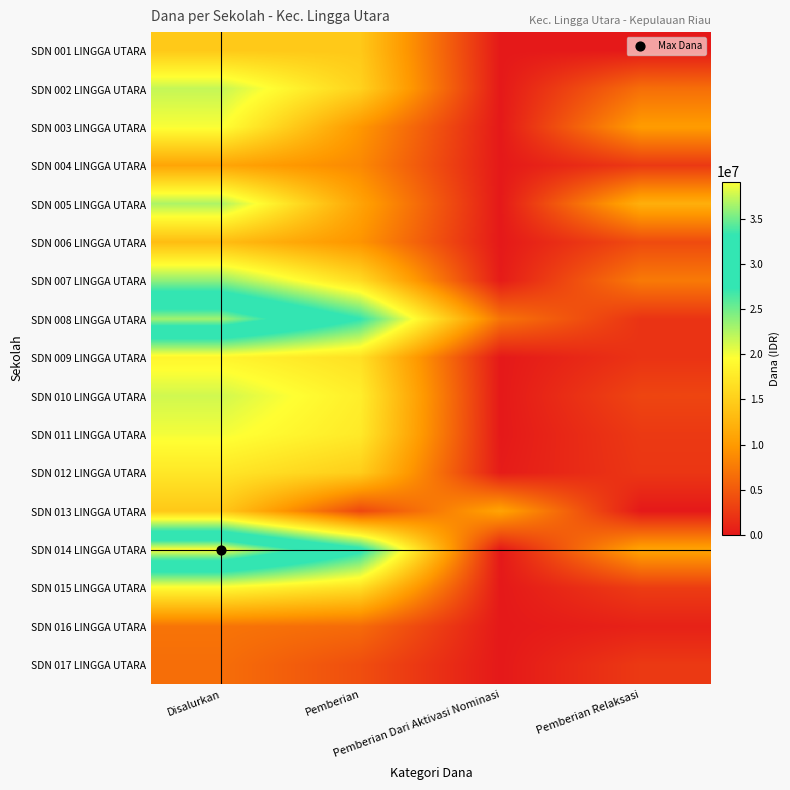

At which category does the chart reach its minimum across all series?

Pemberian Dari Aktivasi Nominasi